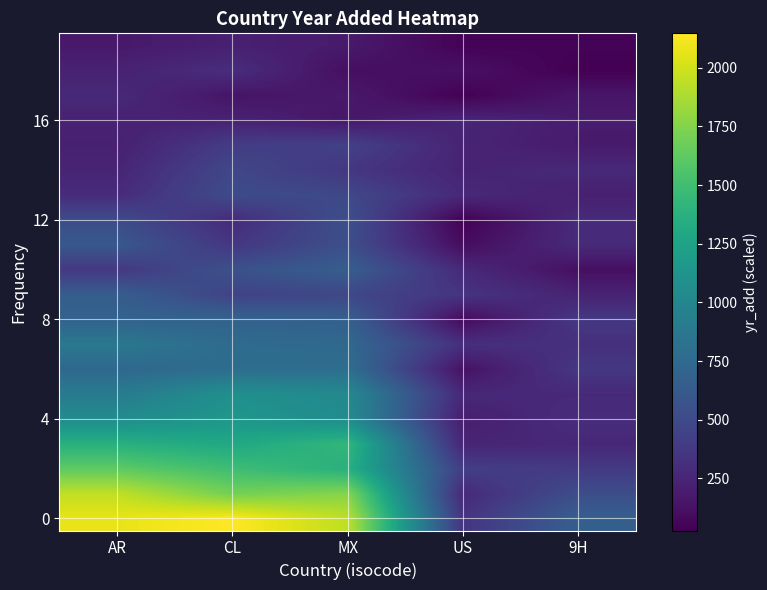

How many series are shown in this chart?

20